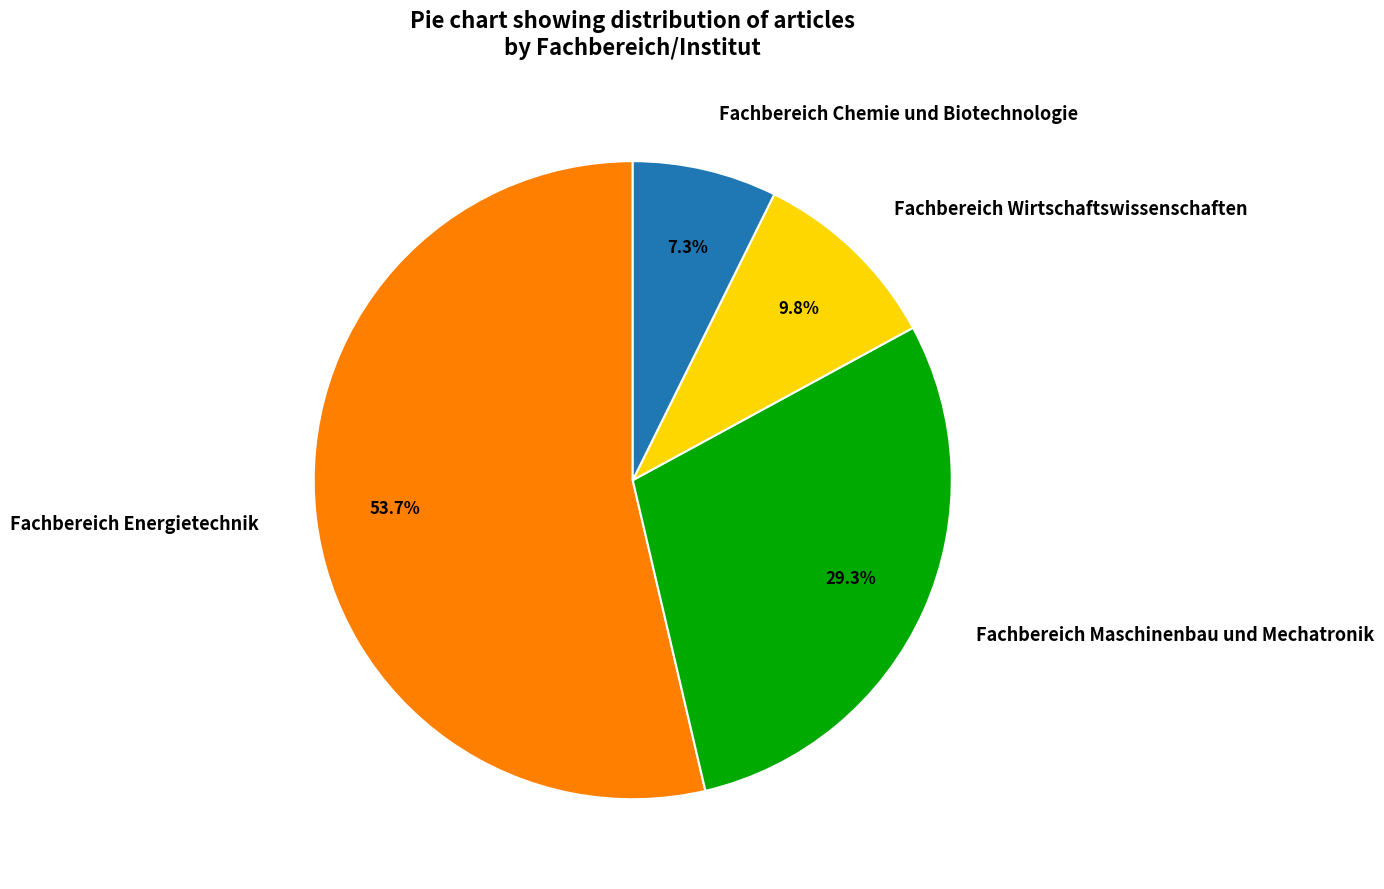

To the nearest percent, what is the average slice percentage?

25%